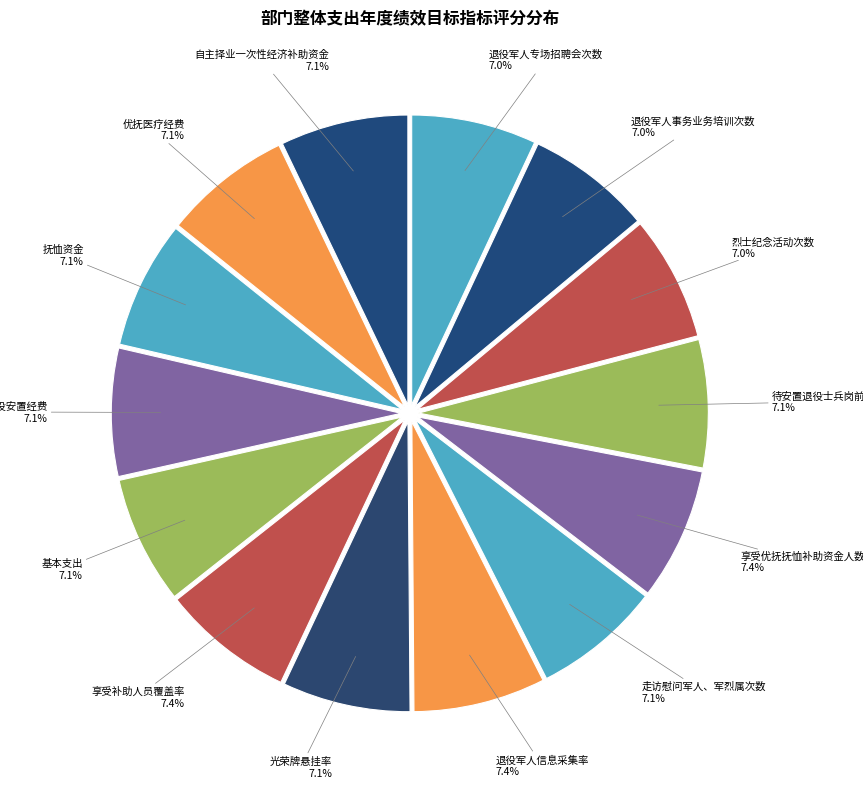

Does 享受补助人员覆盖率 represent more than half of the total?

No